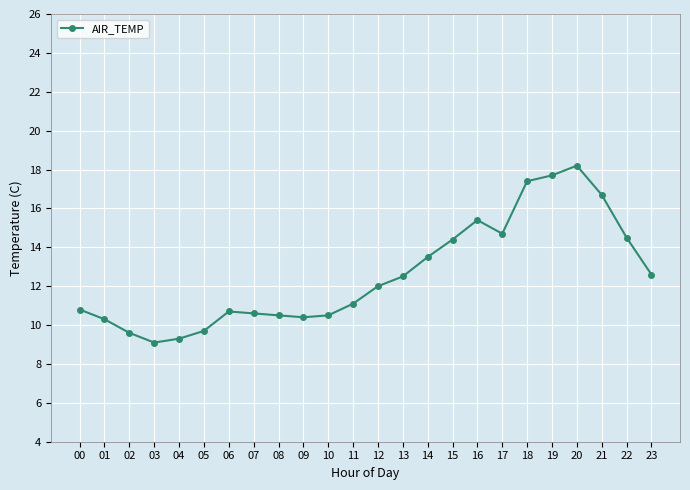

Between 20 and 01, which is larger?

20